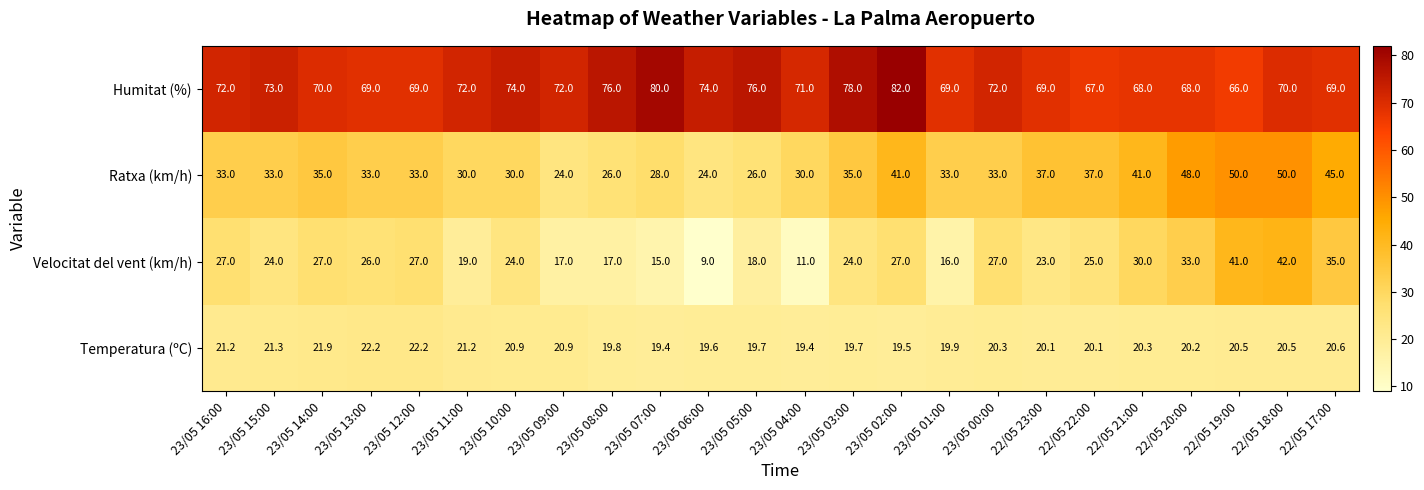

What is the difference between the highest and lowest values at 23/05 12:00?

46.8